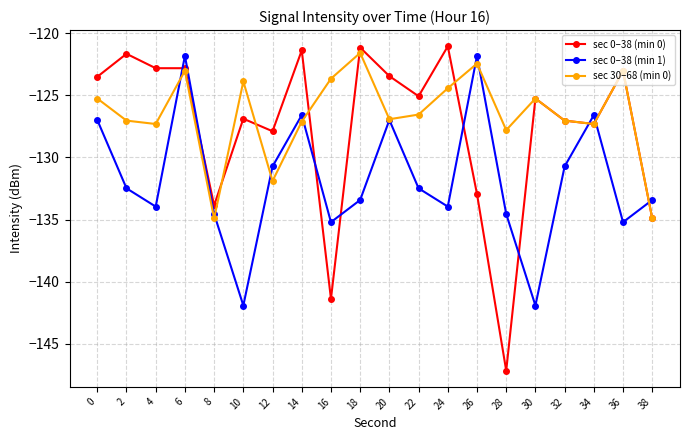

After their last crossing, which series has the higher values: sec 30–68 (min 0) or sec 0–38 (min 1)?

sec 0–38 (min 1)